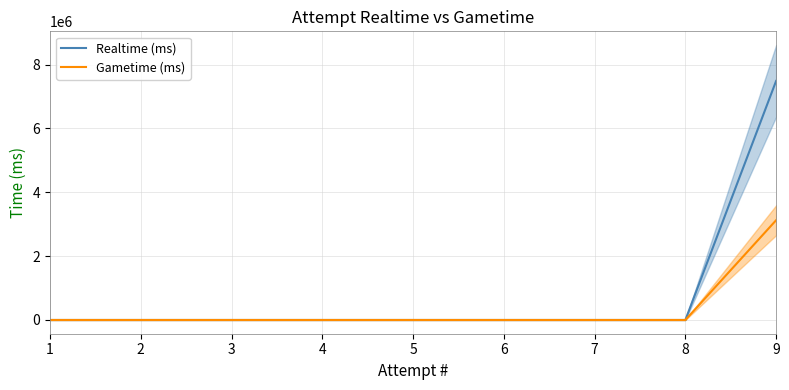

How many distinct data groups are displayed?

2